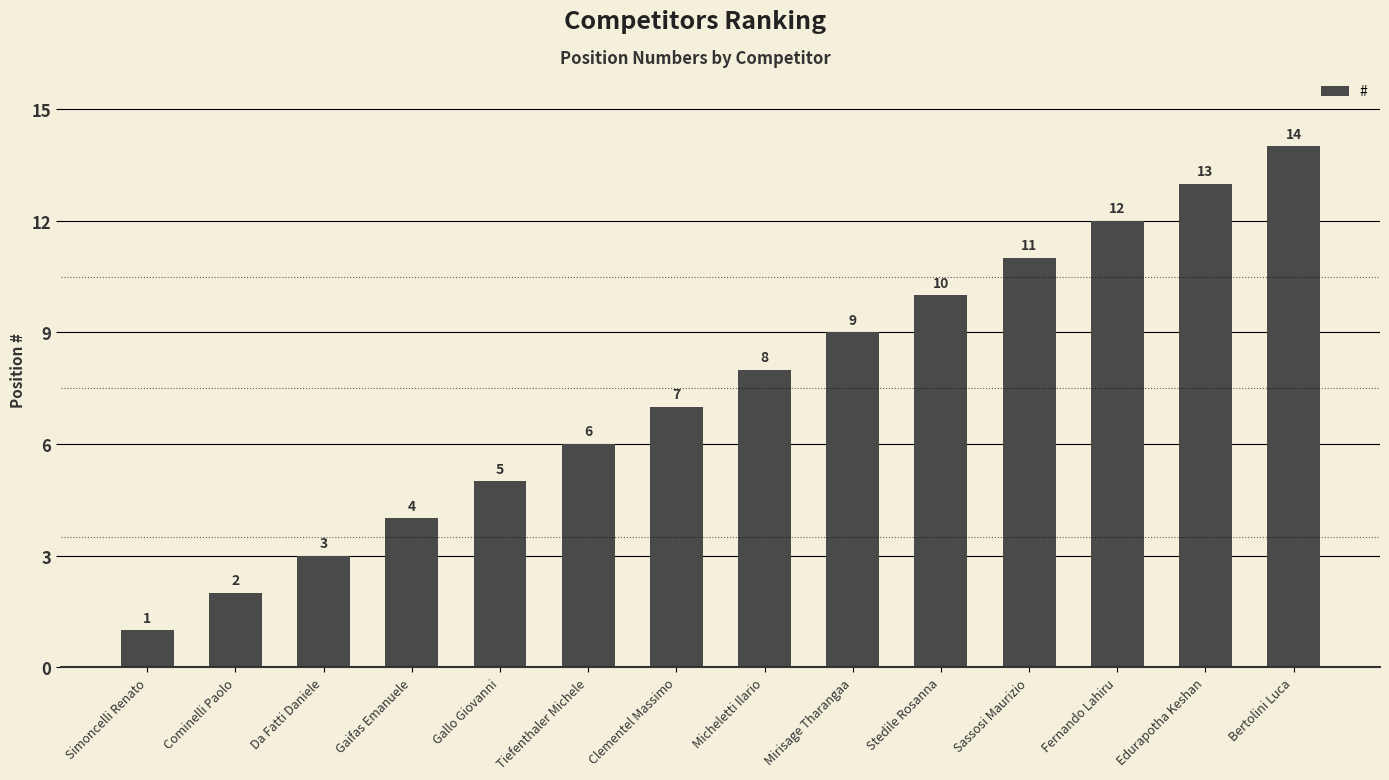

What is the minimum value shown in the chart?

1